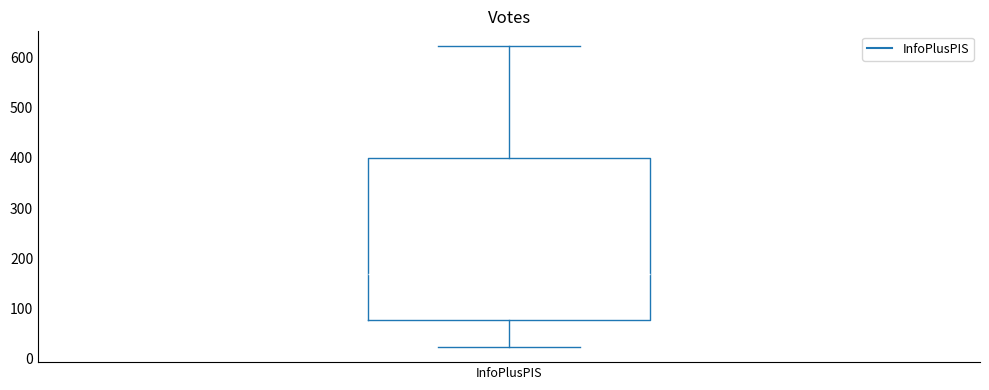

Read this box plot against the y-axis: the position of the median line, the range covered by the box, and the ends of both whiskers. The values are not printed on the chart, so give them approximately, as read against the axis.

median 170, box 80 to 400, whiskers 20 to 620